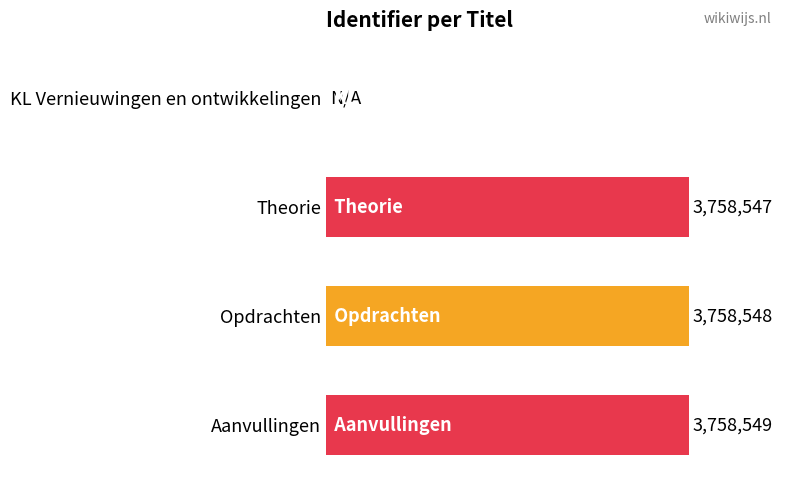

At which category does the chart reach its peak across all series?

Aanvullingen